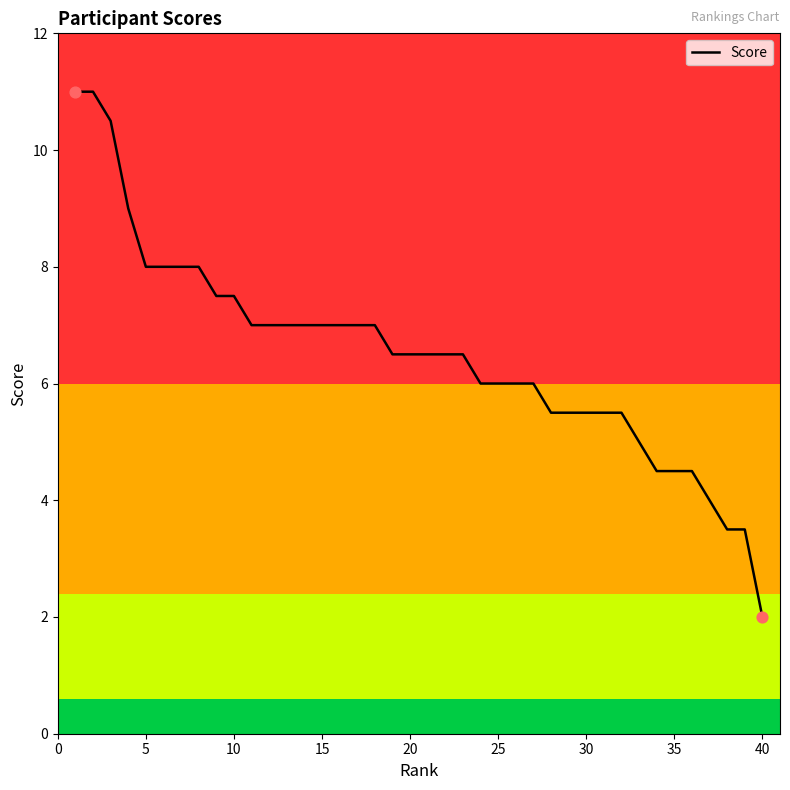

What is the difference between the maximum and minimum values?

9.0